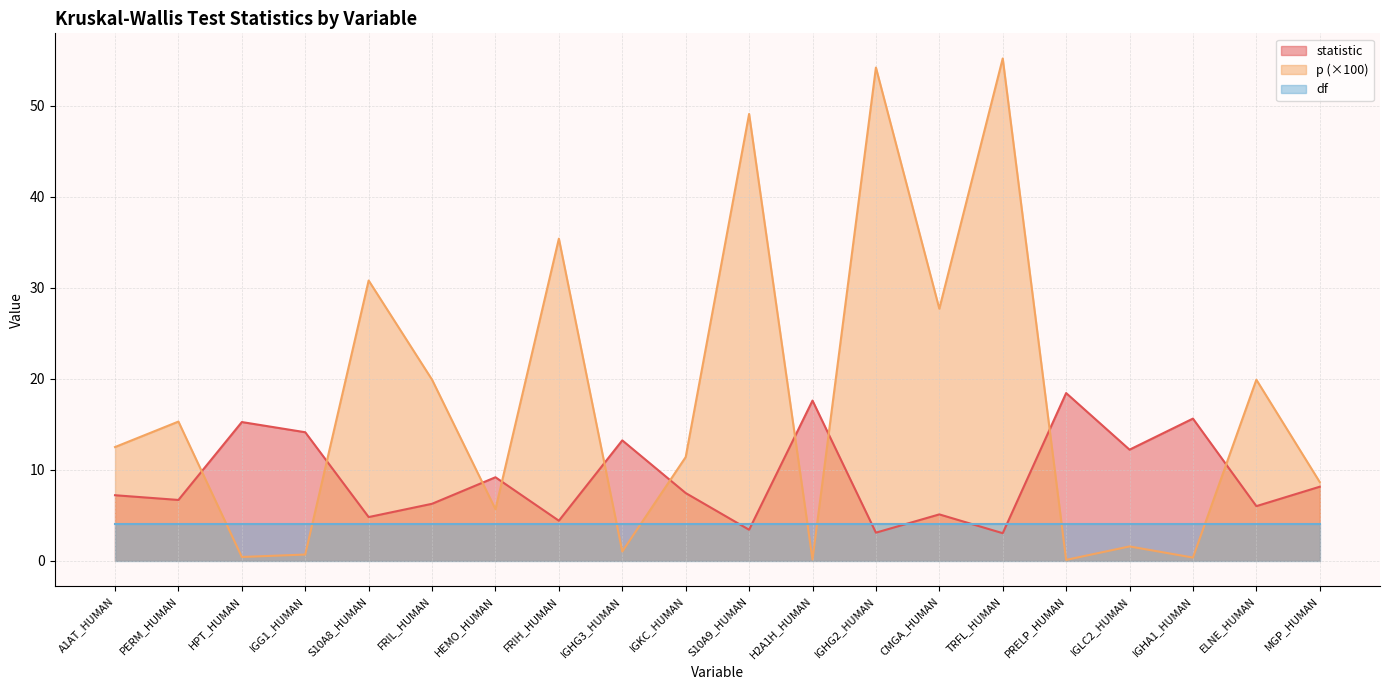

At which label does p first exceed 12?

A1AT_HUMAN